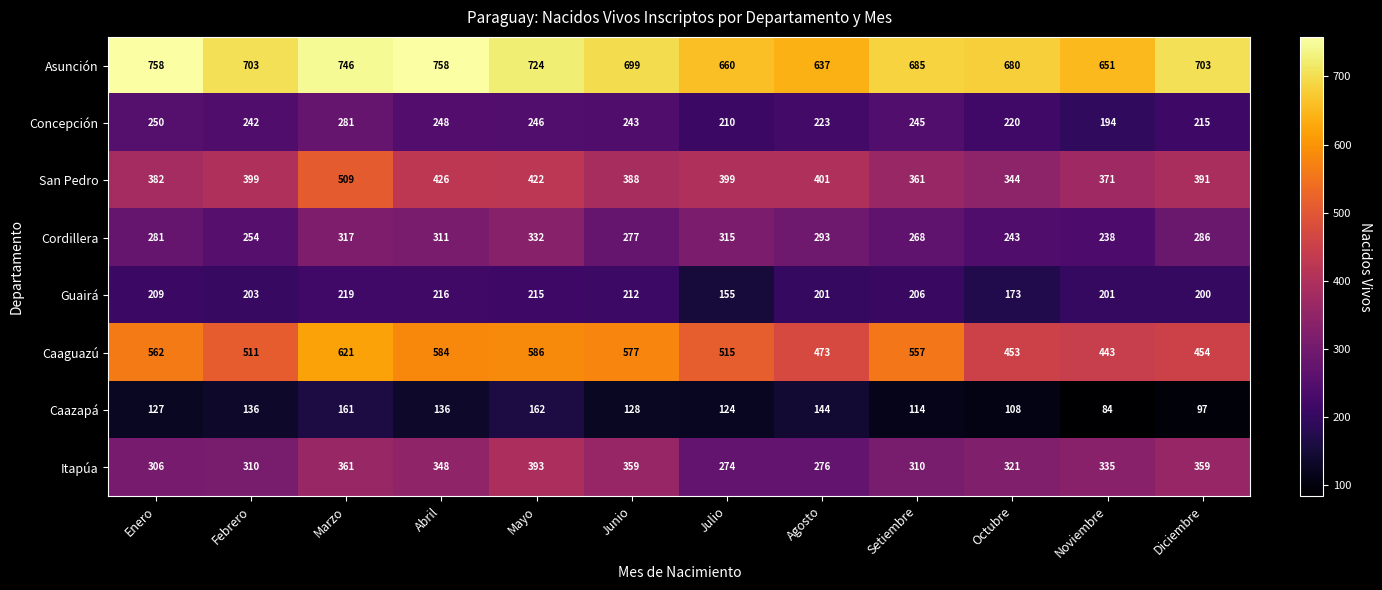

What is the maximum value shown in the chart?

758